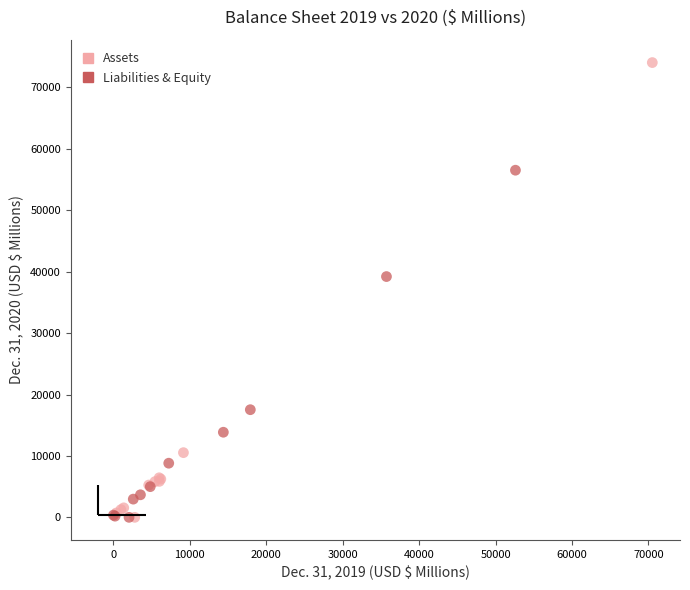

Which series has the largest Y range (max minus min)?

Assets